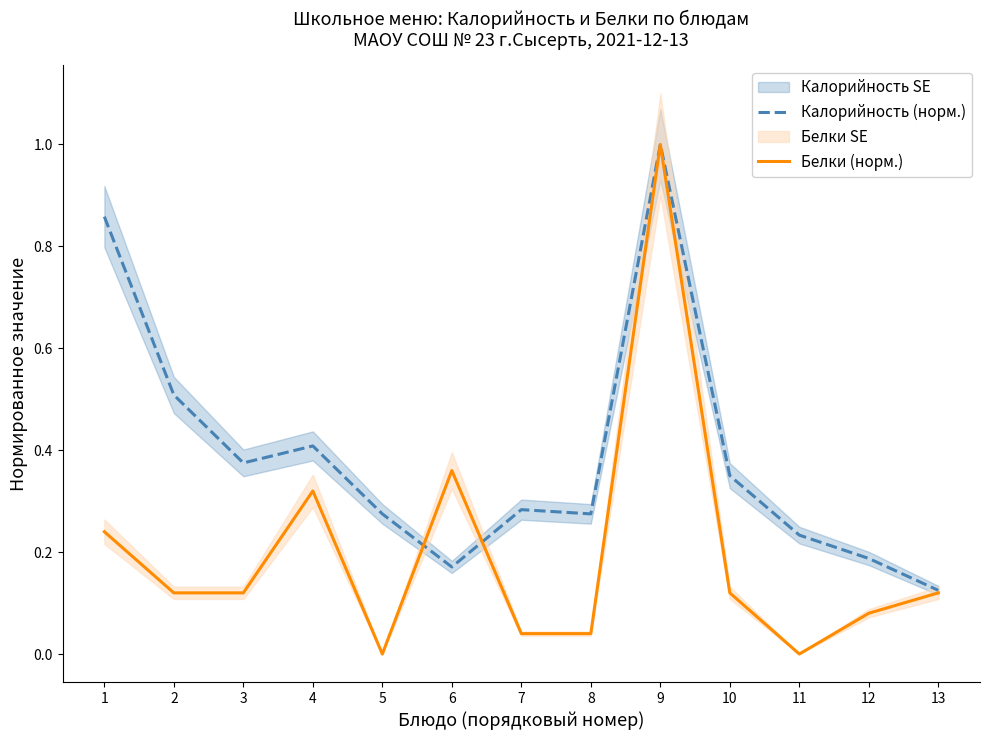

What is the approximate value of Белки (норм.) at 1?

0.2